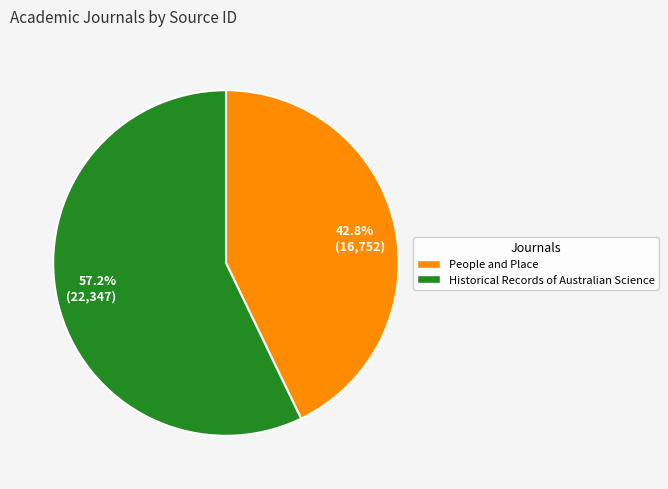

Count the number of slices in the pie.

2